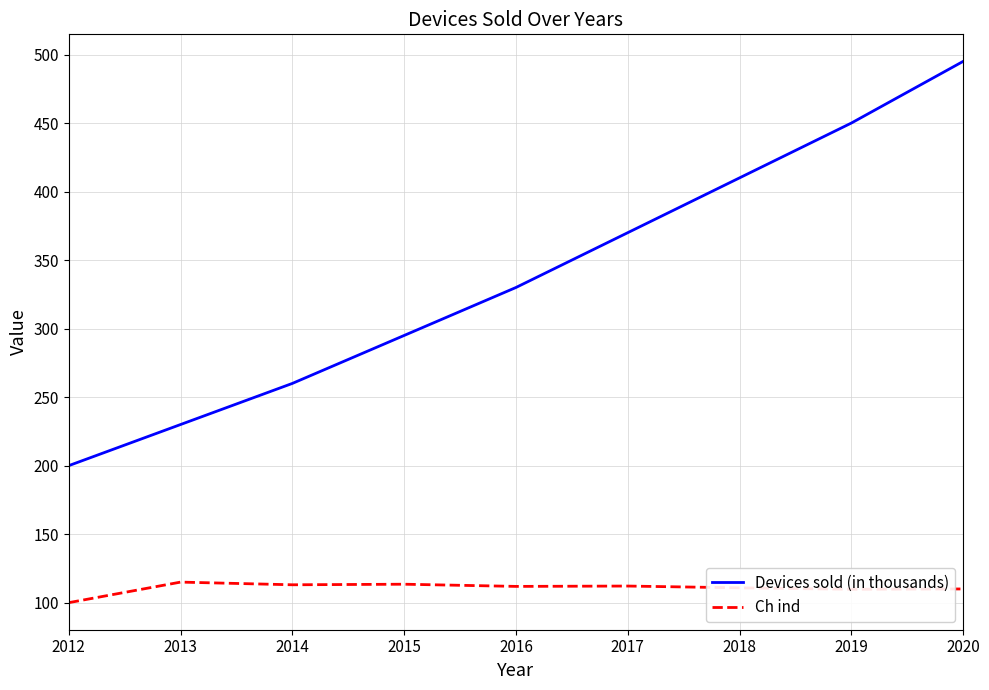

True or false: Ch ind has more than 1 points higher than both neighbors.

True